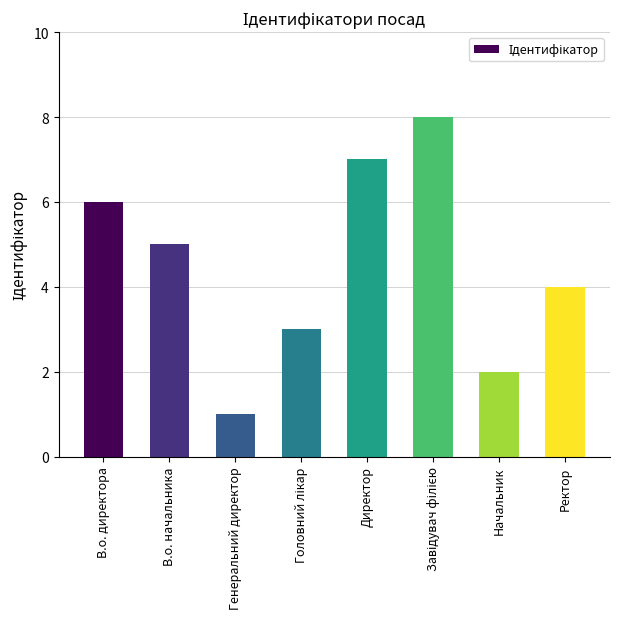

Approximately how many times larger is the value at В.о. директора compared to В.о. начальника?

1.2